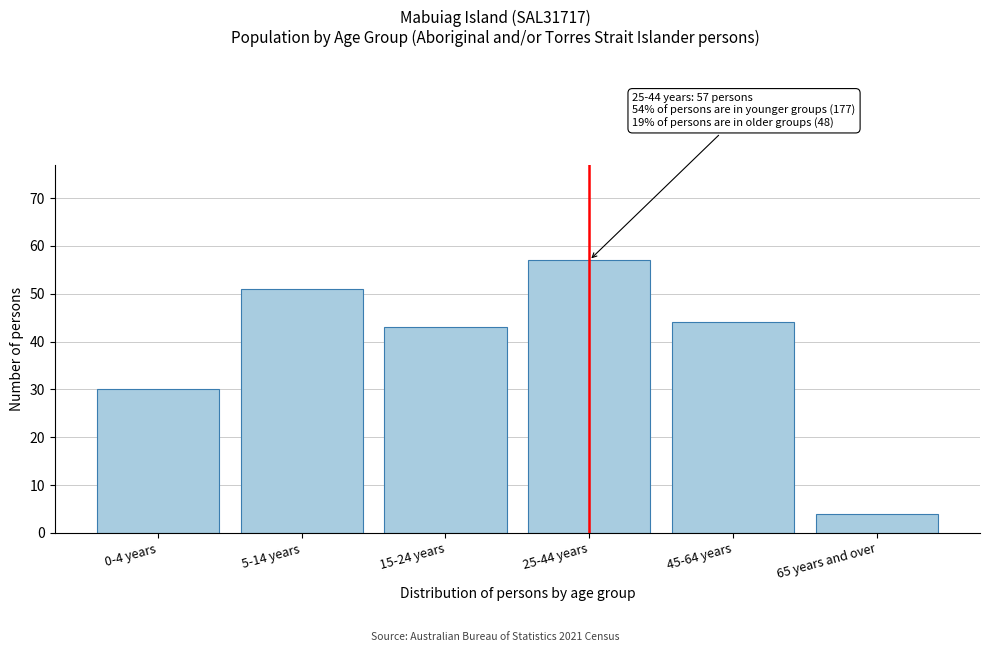

Reading left to right, extract all data points from this chart.

30	51	43	57	44	4